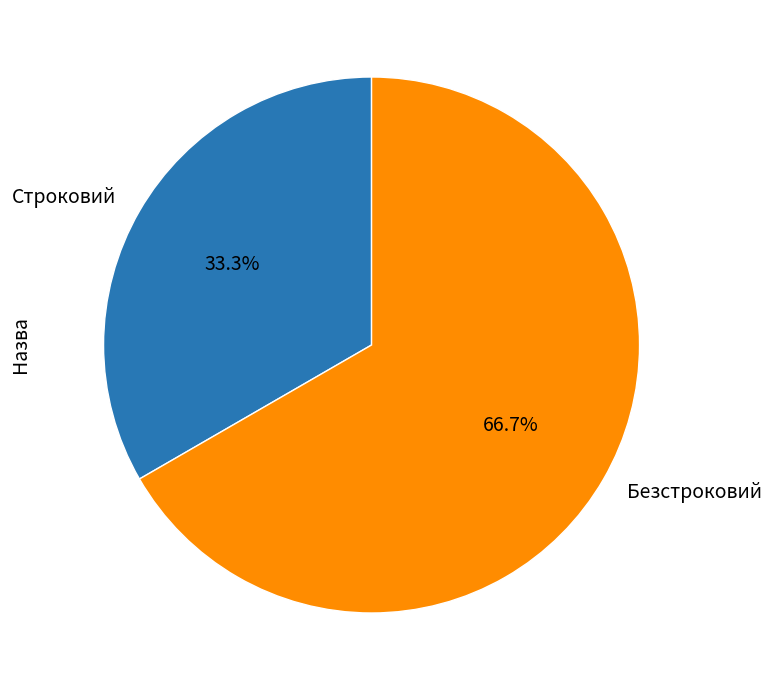

How much of the chart is everything except Безстроковий?

33.3%